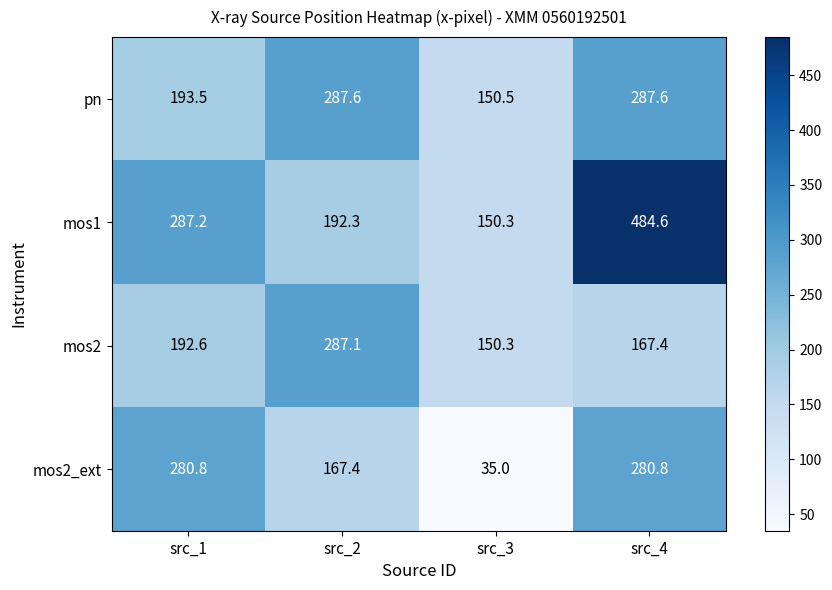

How many distinct data groups are displayed?

4